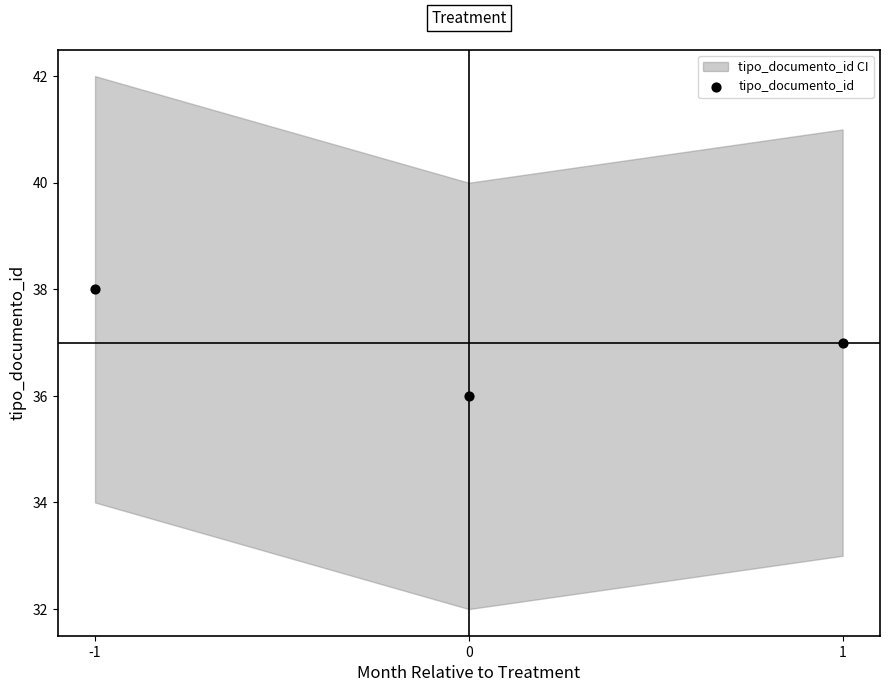

What is the average Y value?

37